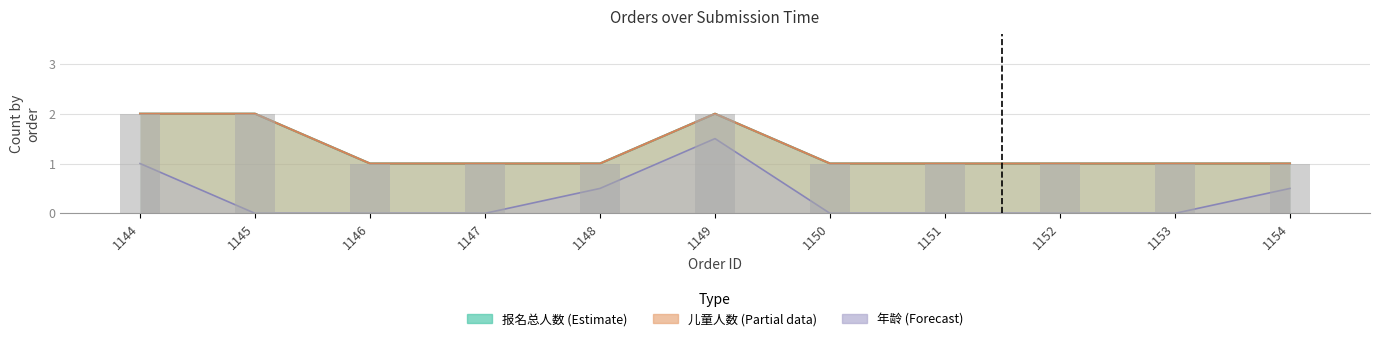

What is the difference between the second highest and second lowest values?

1